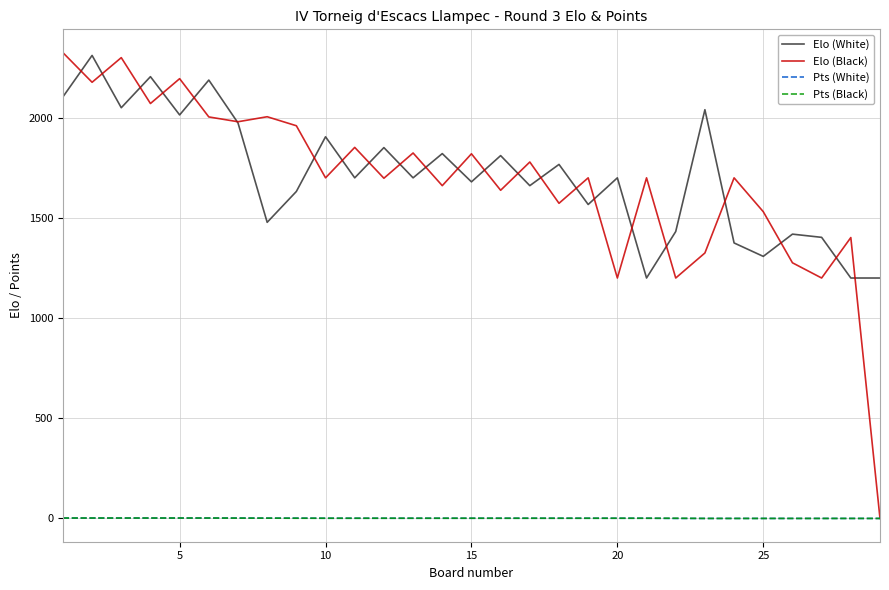

True or false: Elo (White) and Pts (White) cross at least once.

False